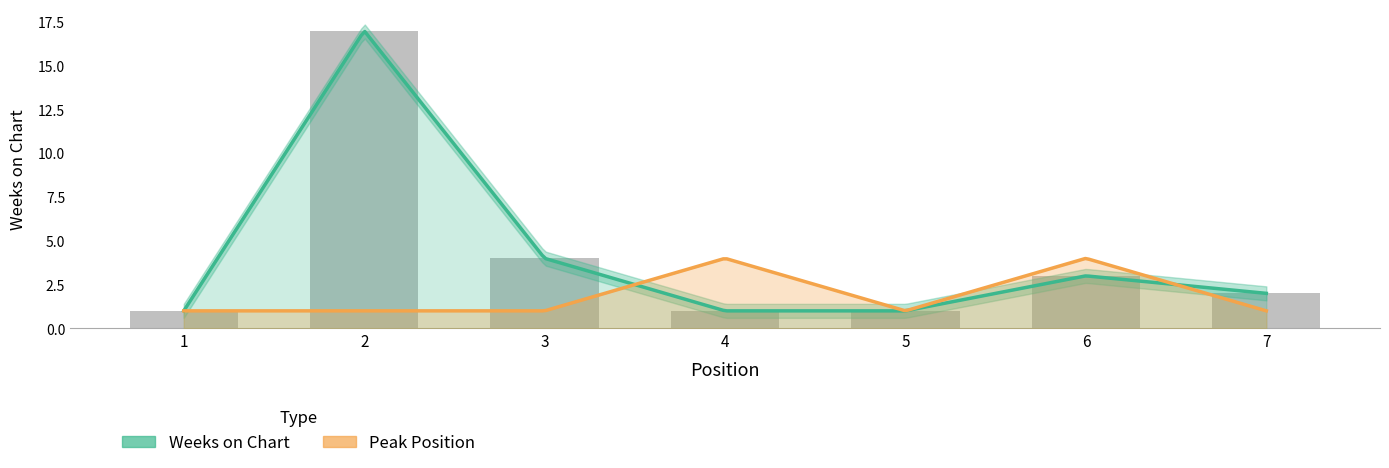

The value at 5 is 1. True or false?

True